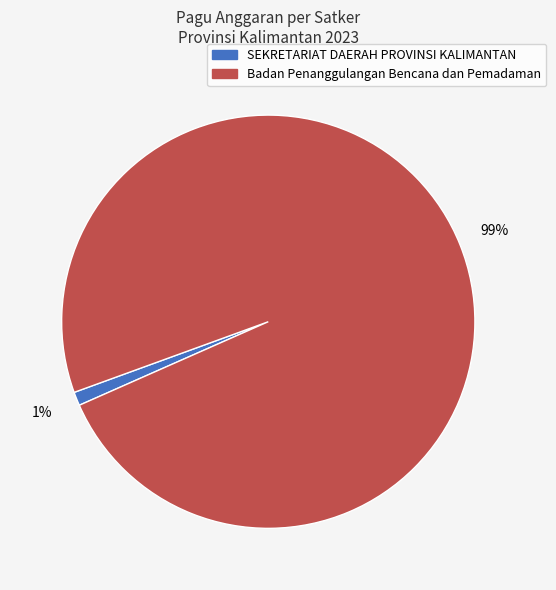

To the nearest percent, what is the average slice percentage?

50%